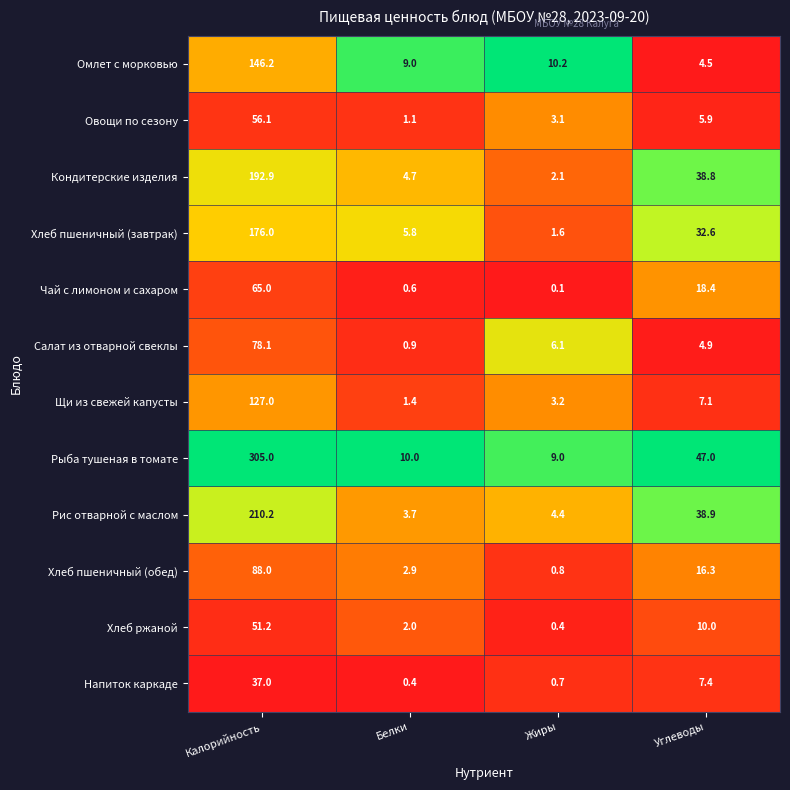

What is the difference between the maximum and minimum values in the Напиток каркаде series?

36.6